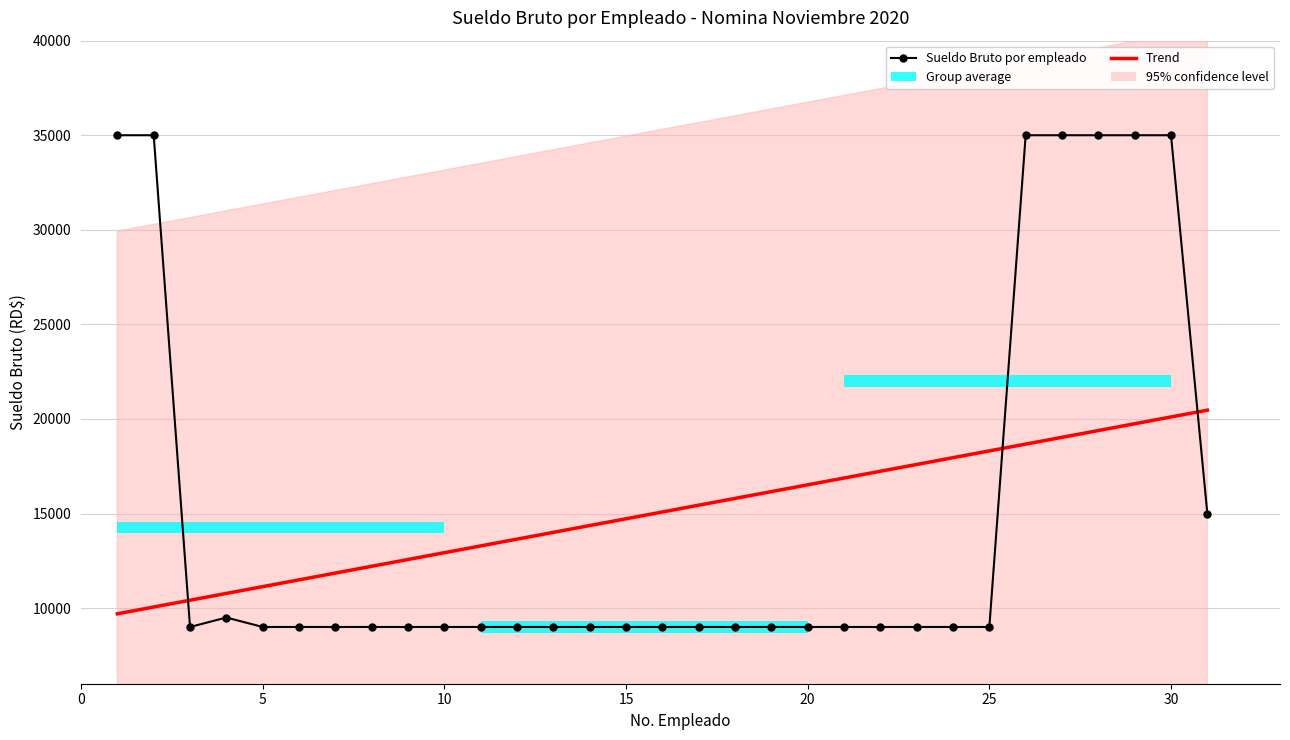

Does the chart contain stacked bars?

No